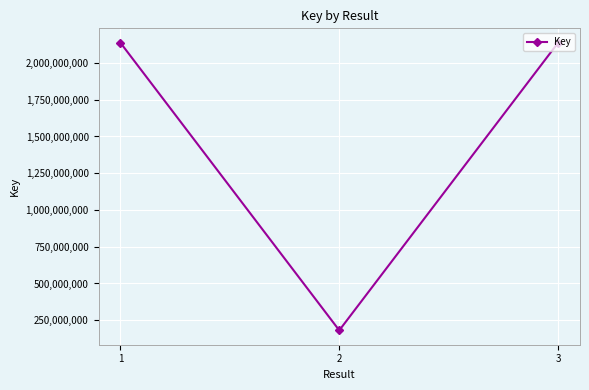

What is the value of the 3rd point from the left?

2137689102